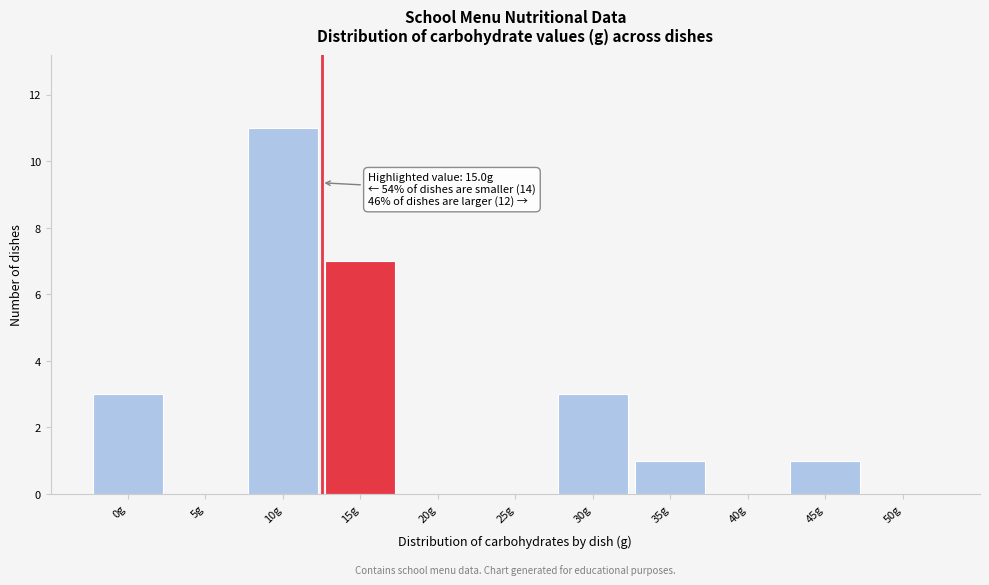

What is the greatest value displayed?

11